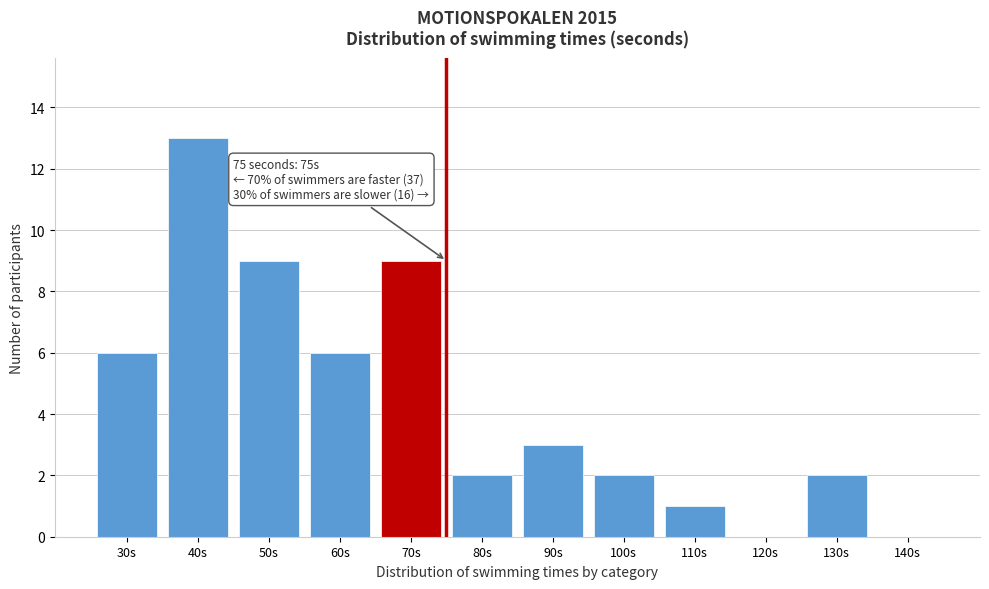

Reading left to right, transcribe all the data shown in this chart.

30s=6	40s=13	50s=9	60s=6	70s=9	80s=2	90s=3	100s=2	110s=1	120s=0	130s=2	140s=0